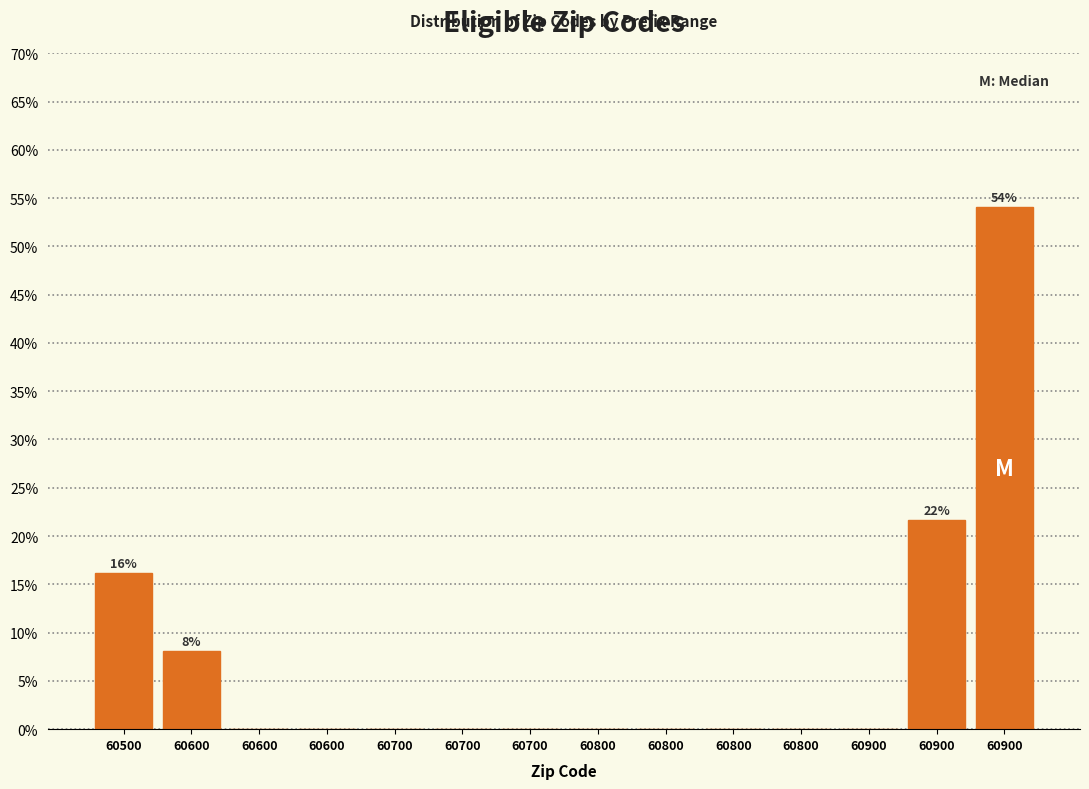

How many distinct data groups are displayed?

1